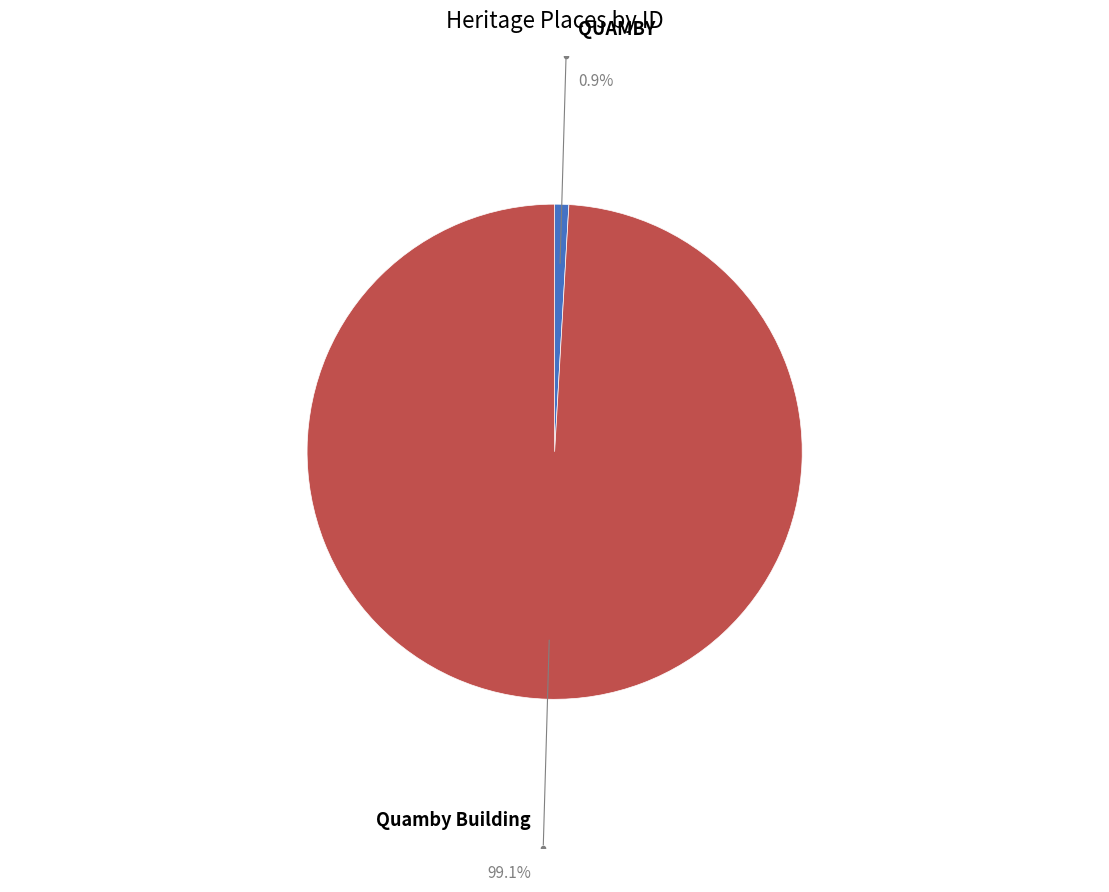

Does any single category account for the majority?

Yes